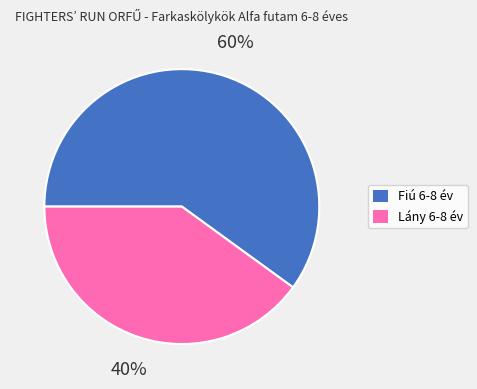

Is there any slice that represents more than half of the pie?

Yes